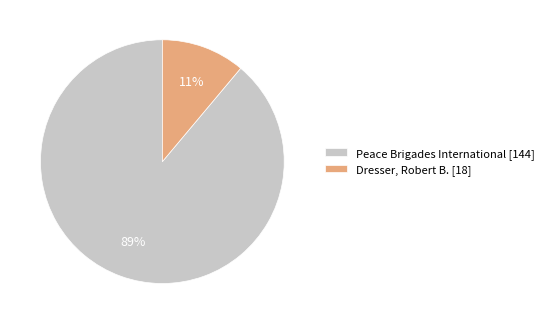

To the nearest percent, what is the difference between the Peace Brigades International and Dresser, Robert B. slice percentages?

78%